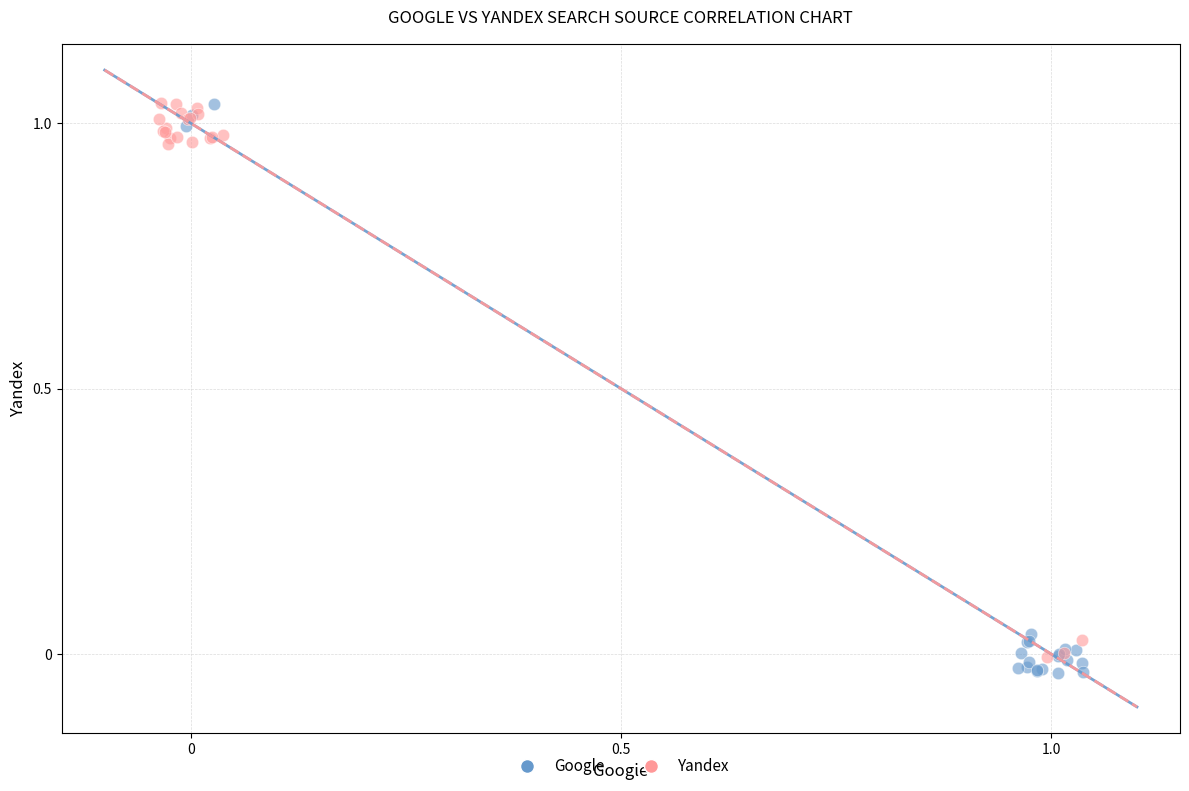

What are all the series names shown in the legend?

Google, Yandex